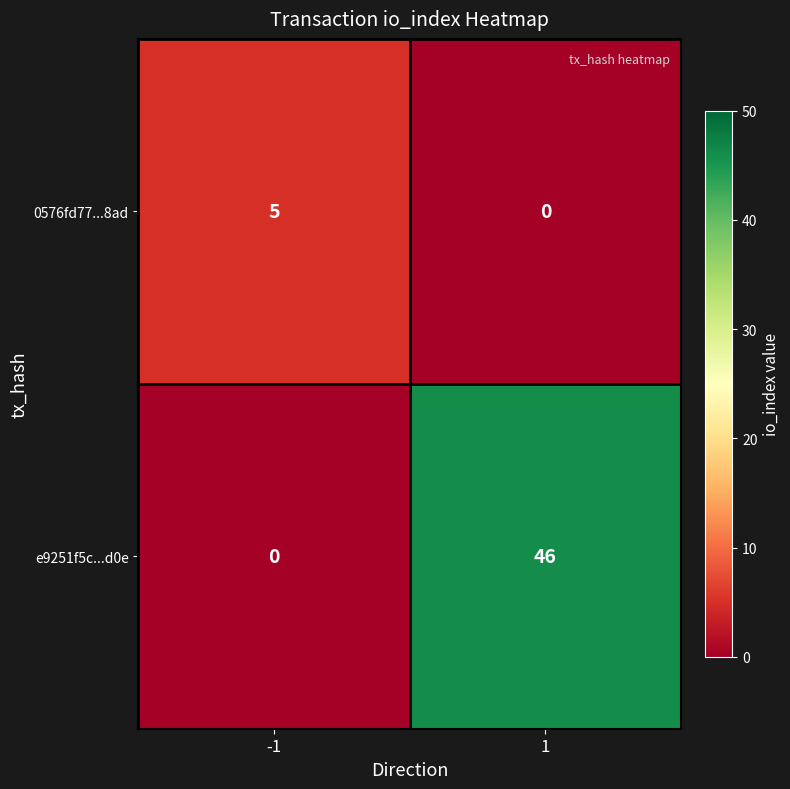

Reading right to left, list all the values displayed in this chart.

0576fd77...8ad: 0	5
e9251f5c...d0e: 46	0